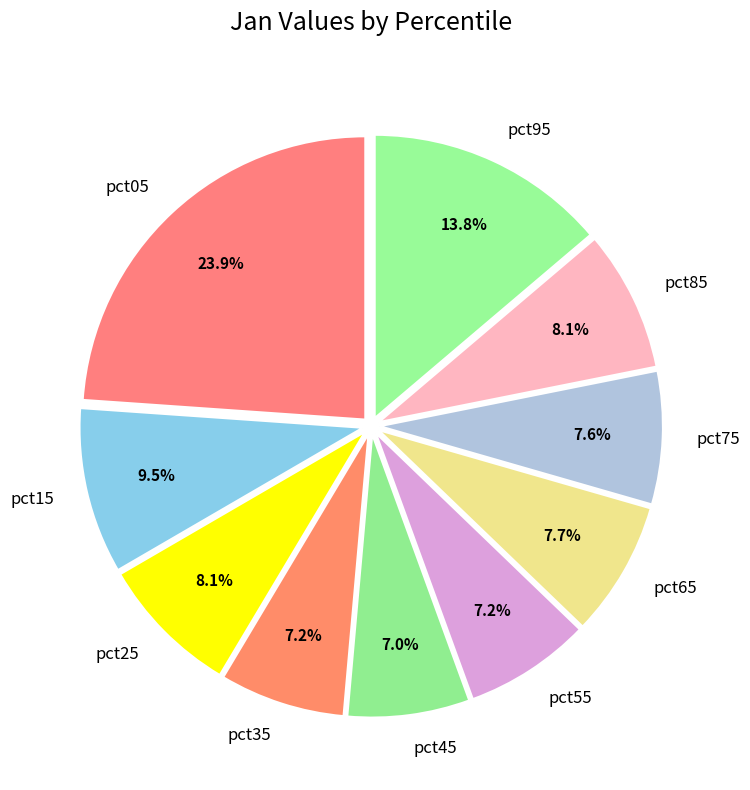

What portion of the pie excludes pct25?

91.9%